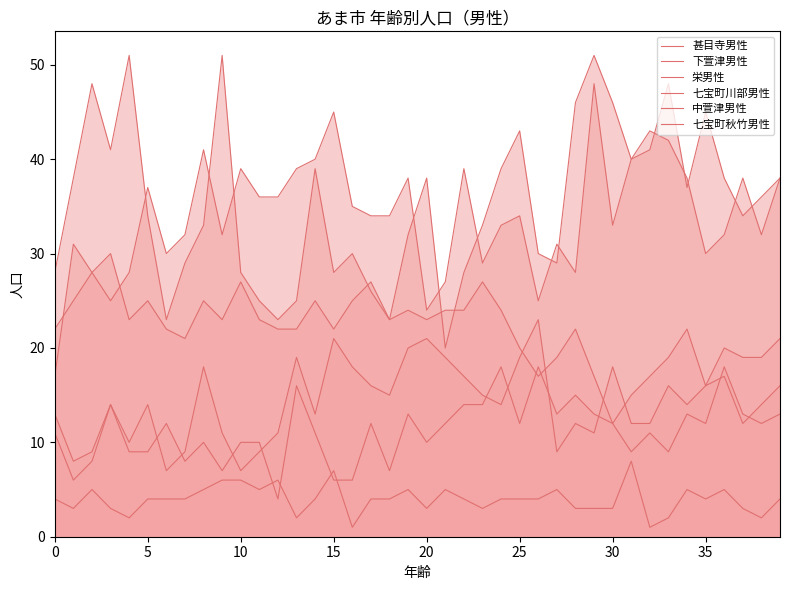

How many data points in 七宝町川部男性 are above 14?

18